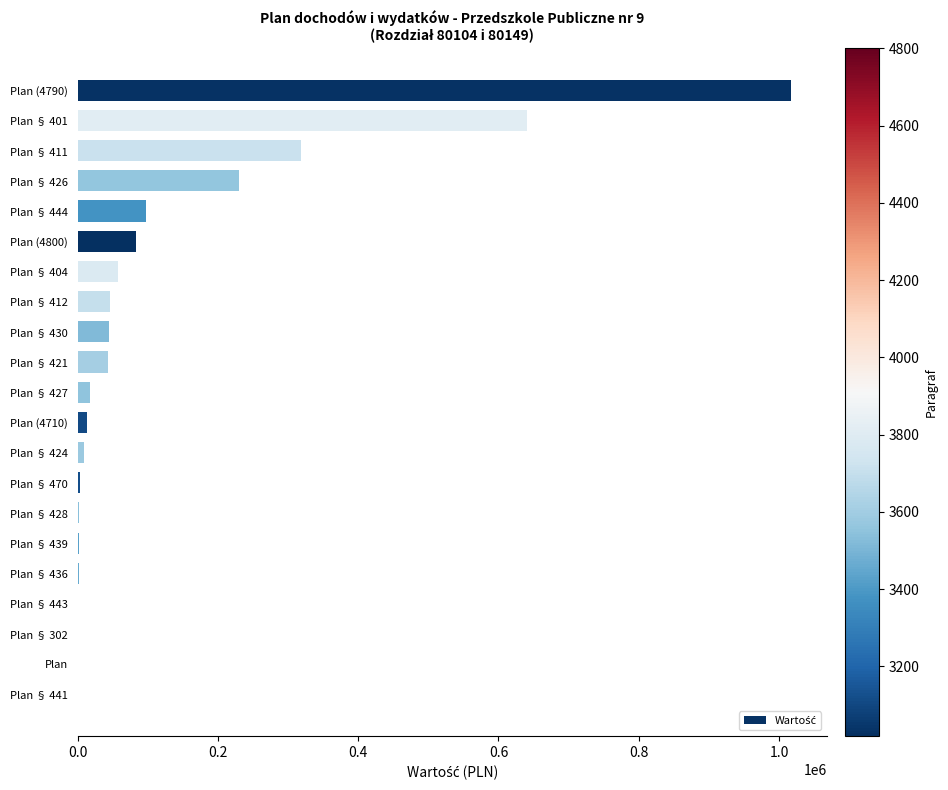

The value at Plan § 411 is 148602. True or false?

False